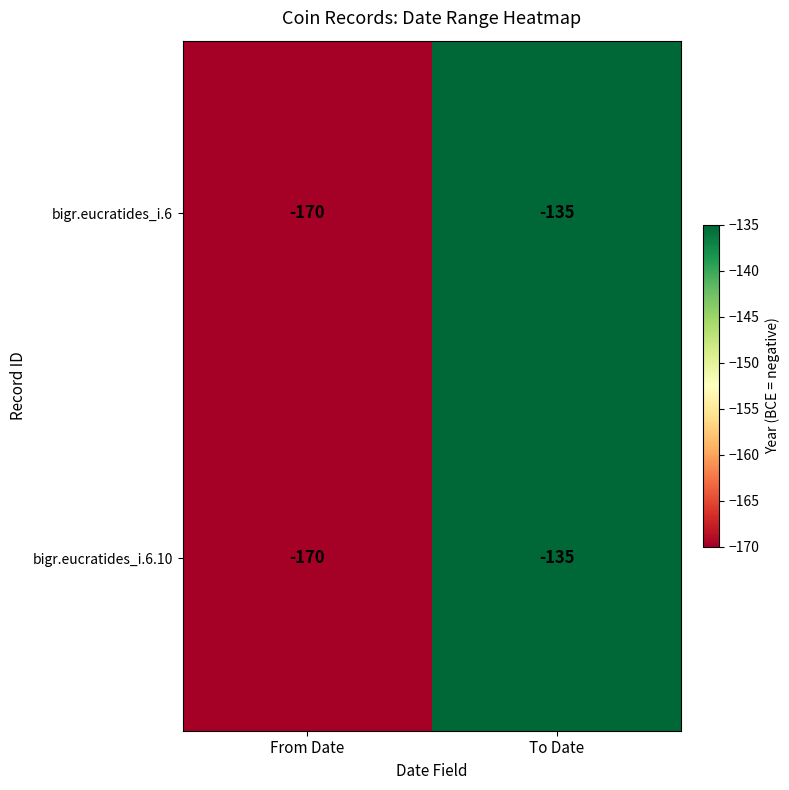

At which category is the sum across all series the highest?

To Date